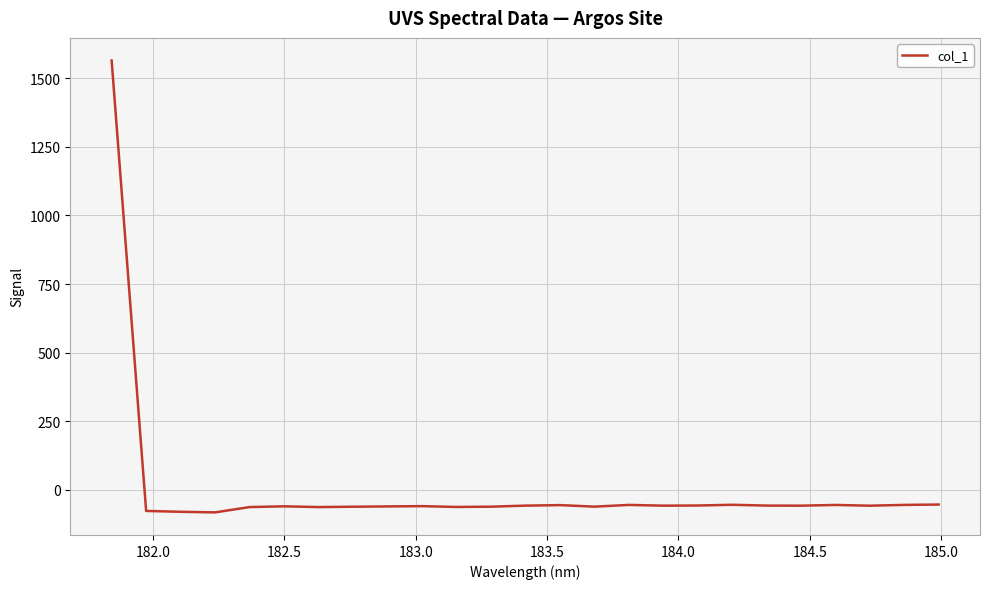

What is the minimum value shown in the chart?

-83.0